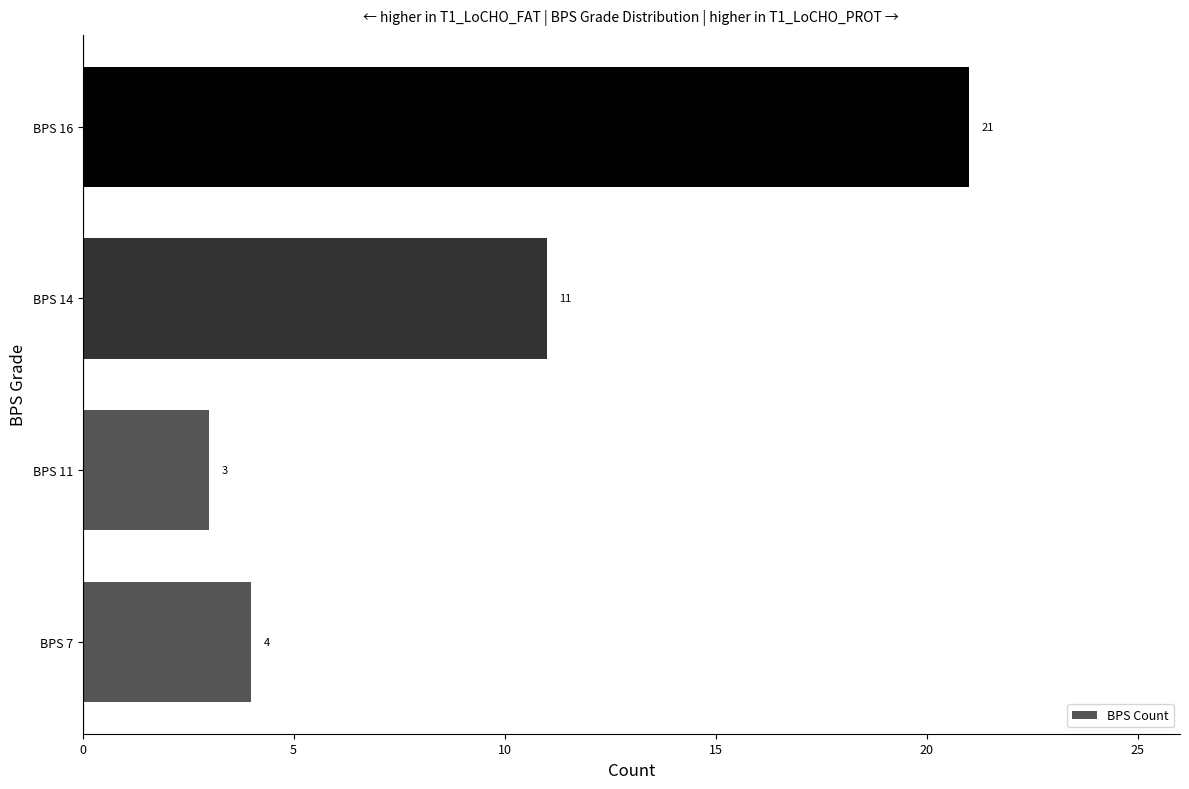

At which category does the chart reach its minimum across all series?

BPS 11